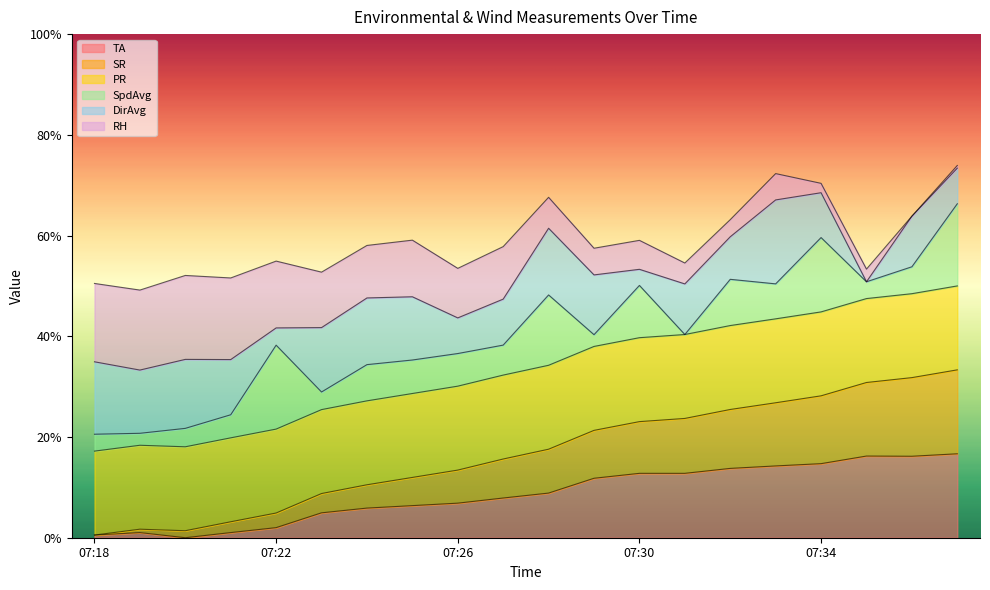

At which category does SR reach its first local peak?

07:19